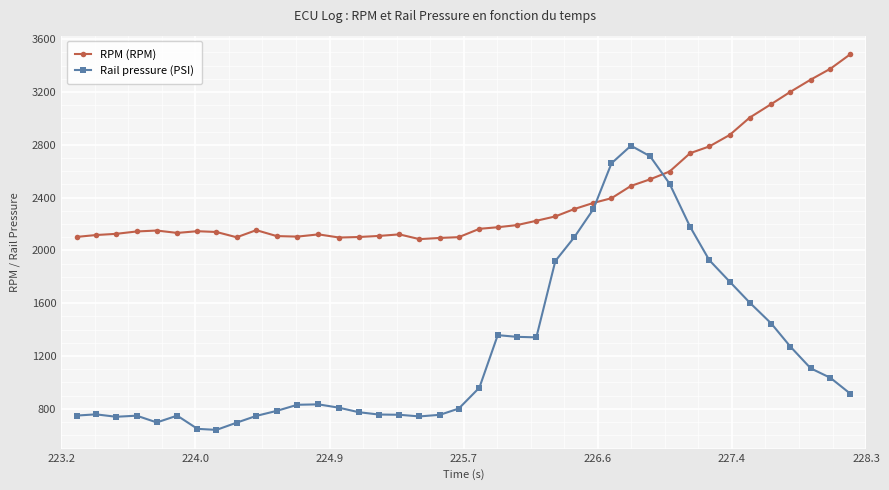

How many data points in RPM (RPM) are less than 2164?

20